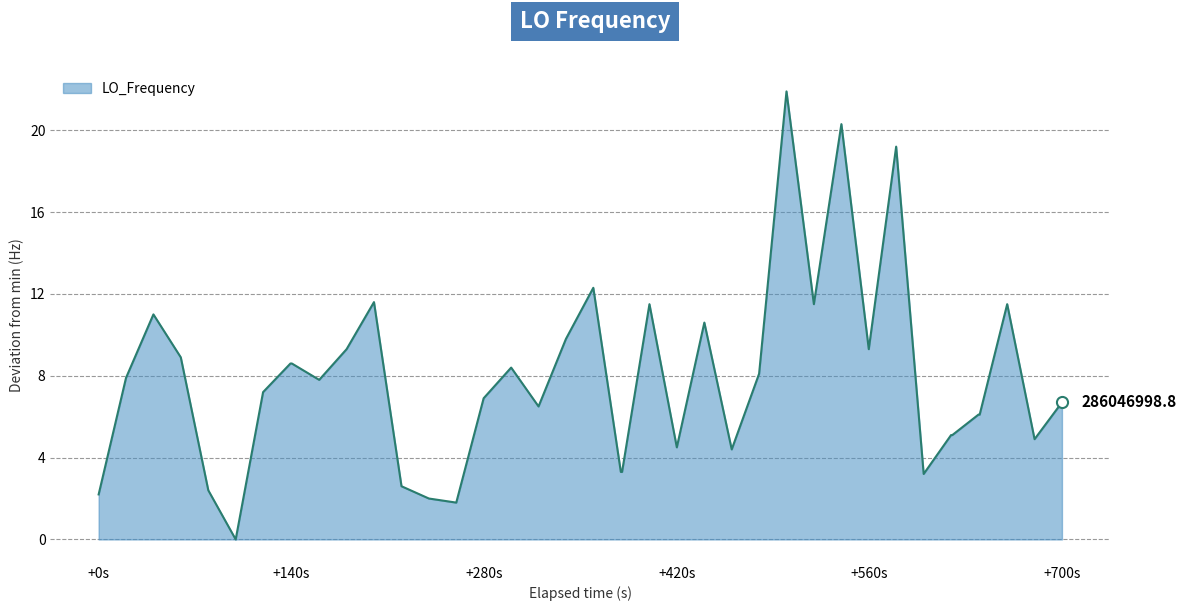

What is the difference between the maximum and minimum values?

21.9